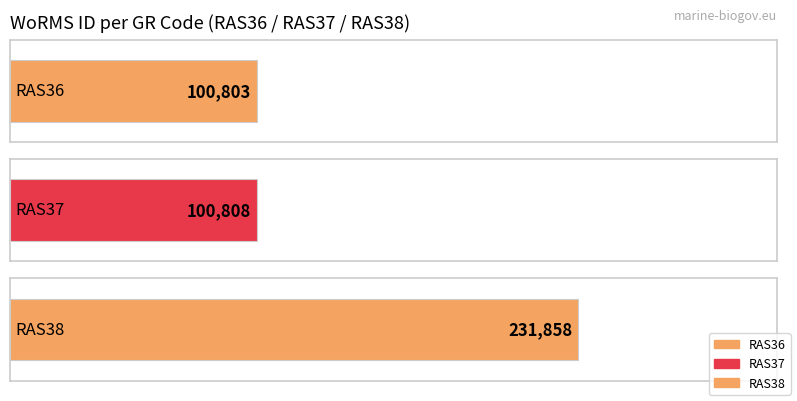

What is the approximate value at RAS36, to the nearest 50?

100800